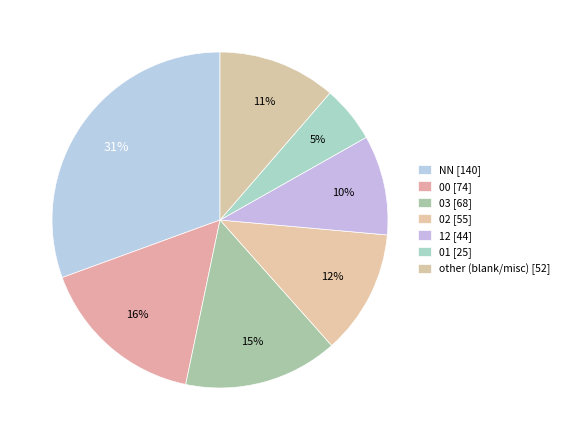

Count the number of slices in the pie.

7